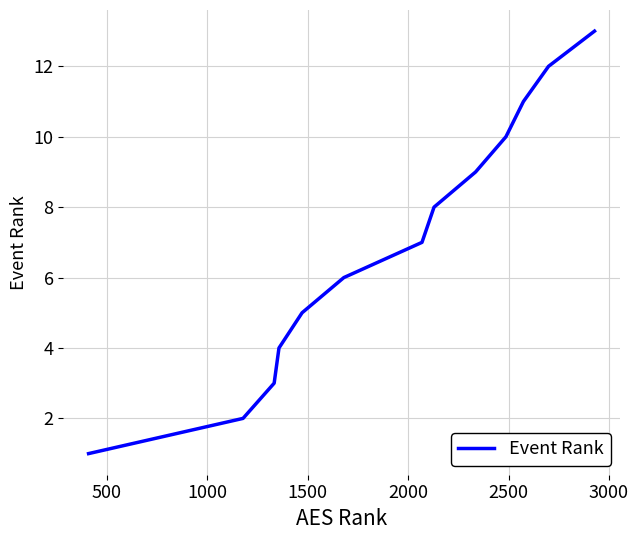

What is the difference between the maximum and minimum values?

12